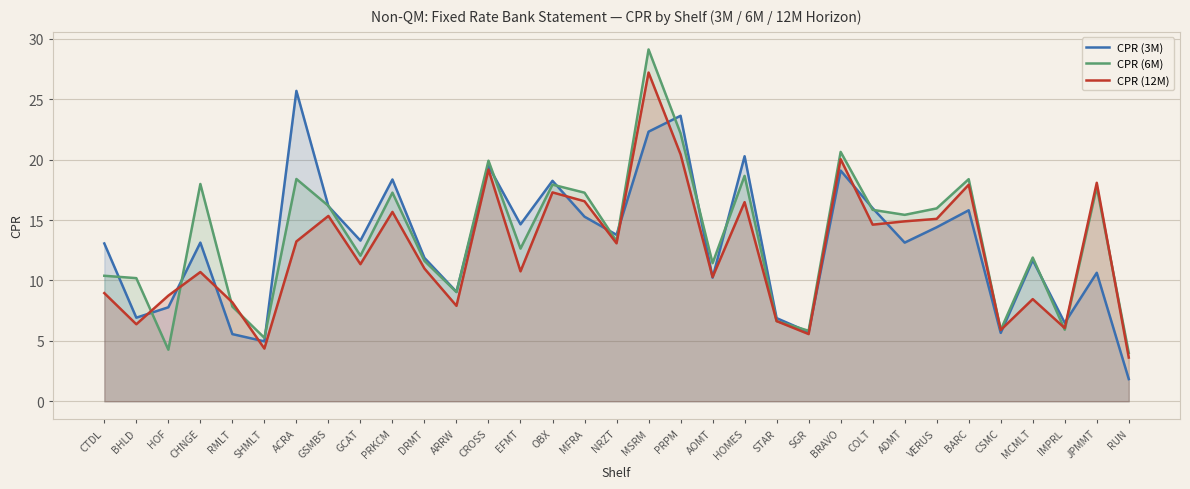

Which series has the largest total across all categories?

CPR (6M)